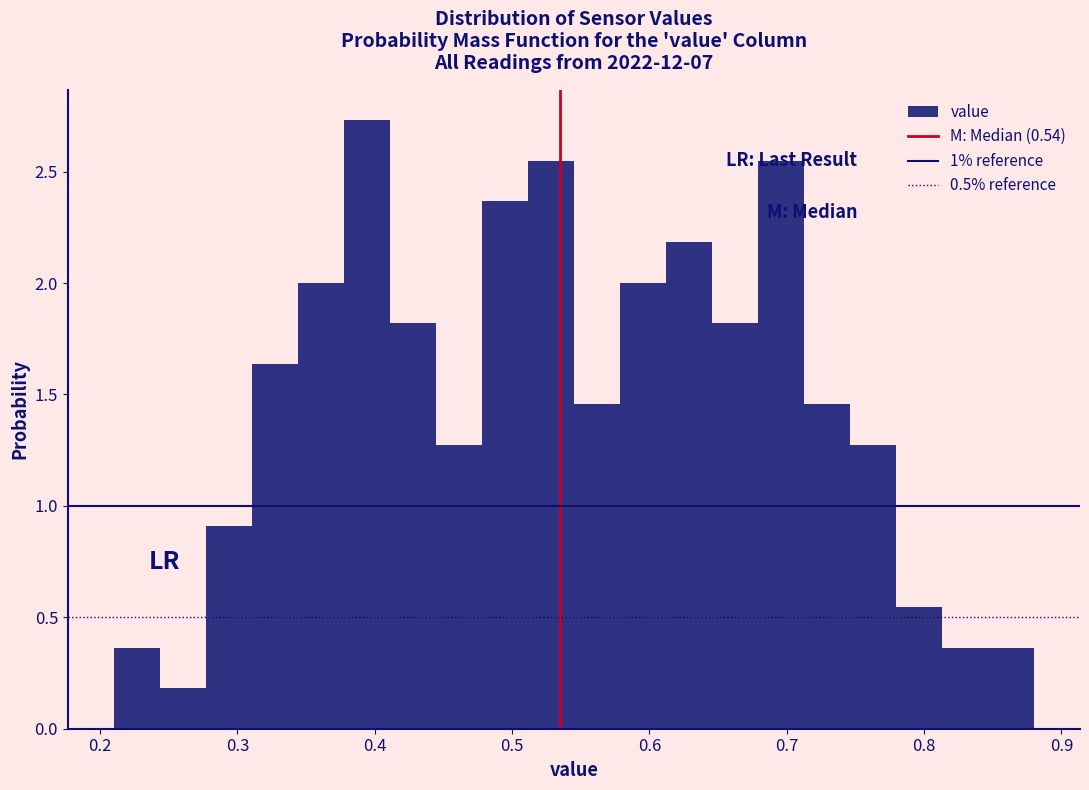

Around what value on the x-axis is the tallest bar? Give the approximate position of its centre, as read against the axis.

0.39